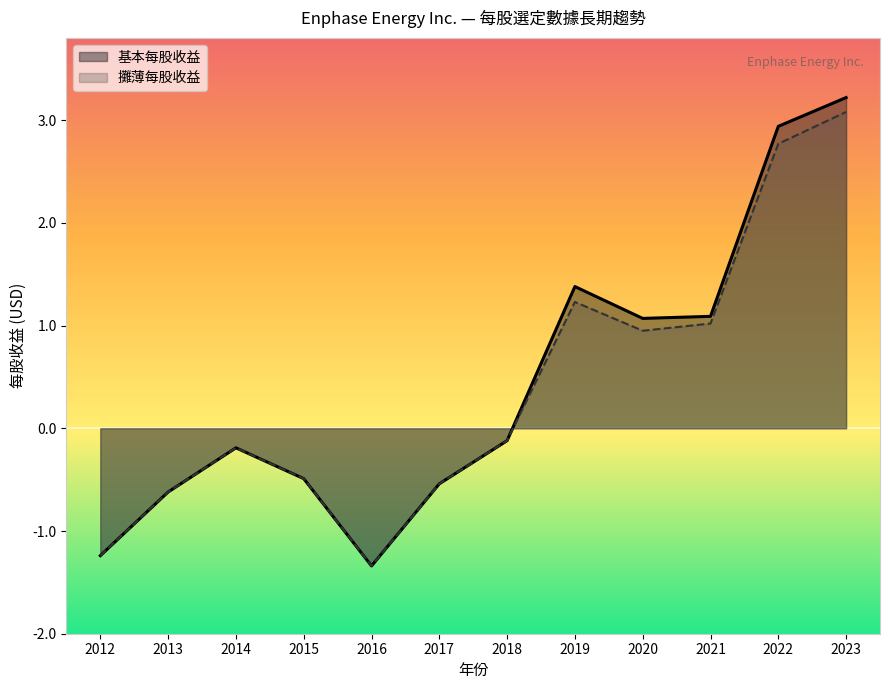

At which label does 基本每股收益 reach its minimum?

2016